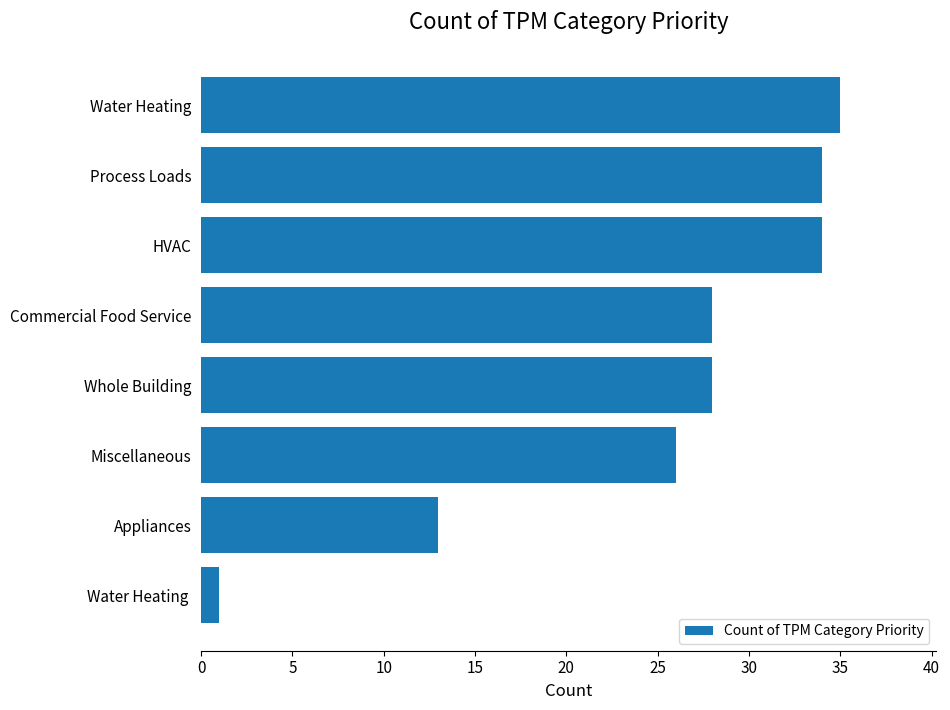

What is the minimum value shown in the chart?

1